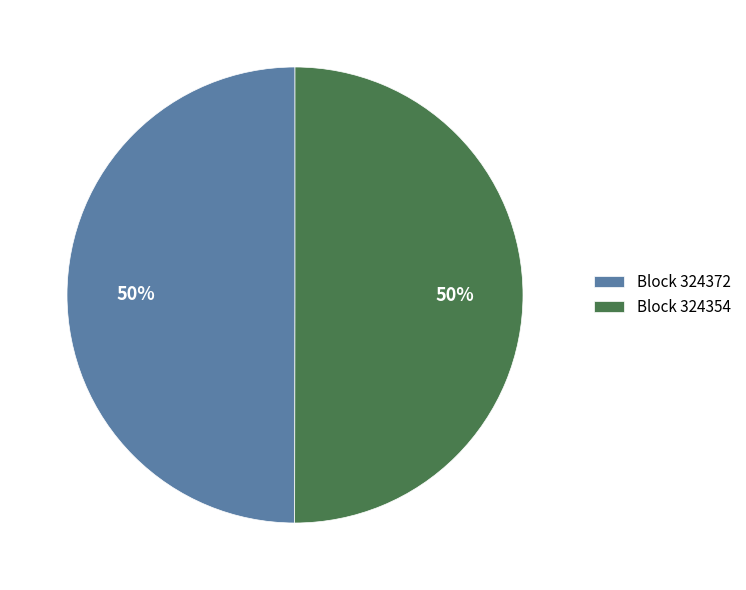

To the nearest percent, what percentage of the pie is Block 324372?

50%